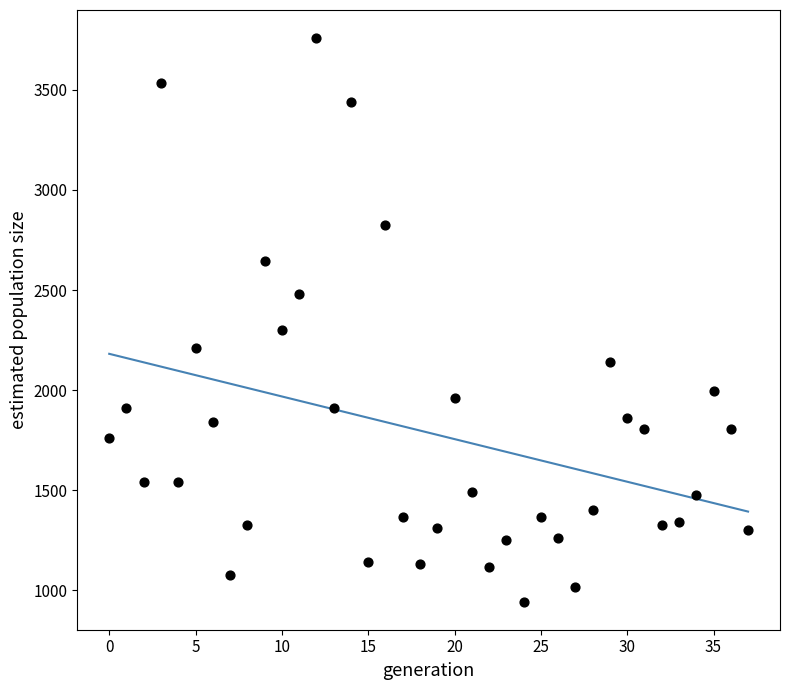

What Y value in the scatter plot is closest to 2350?

2302.4